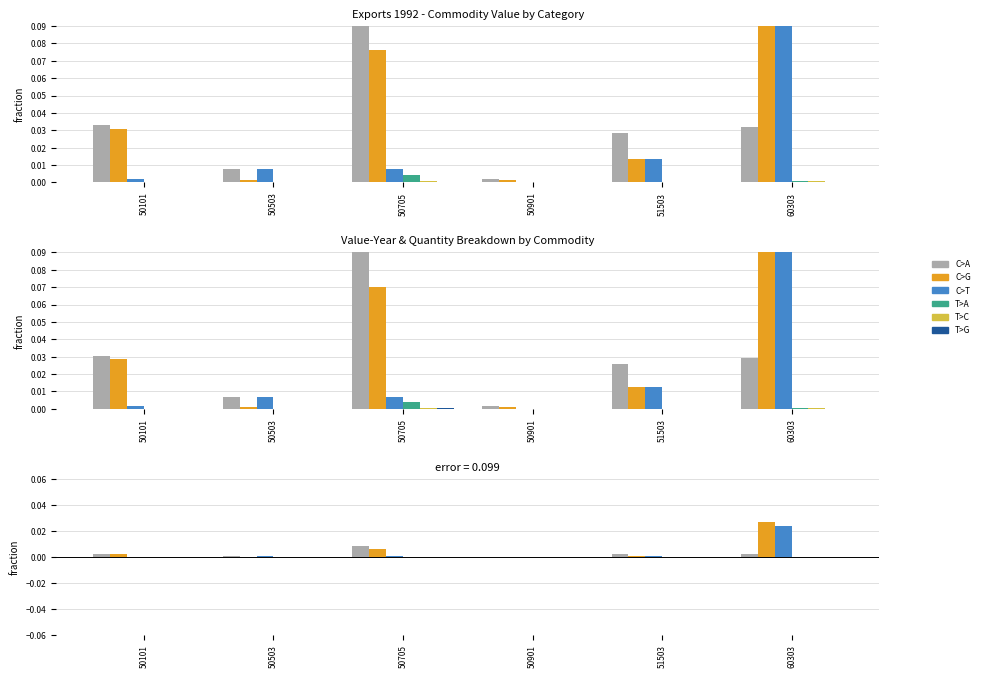

Which series has the widest spread of values?

C>G